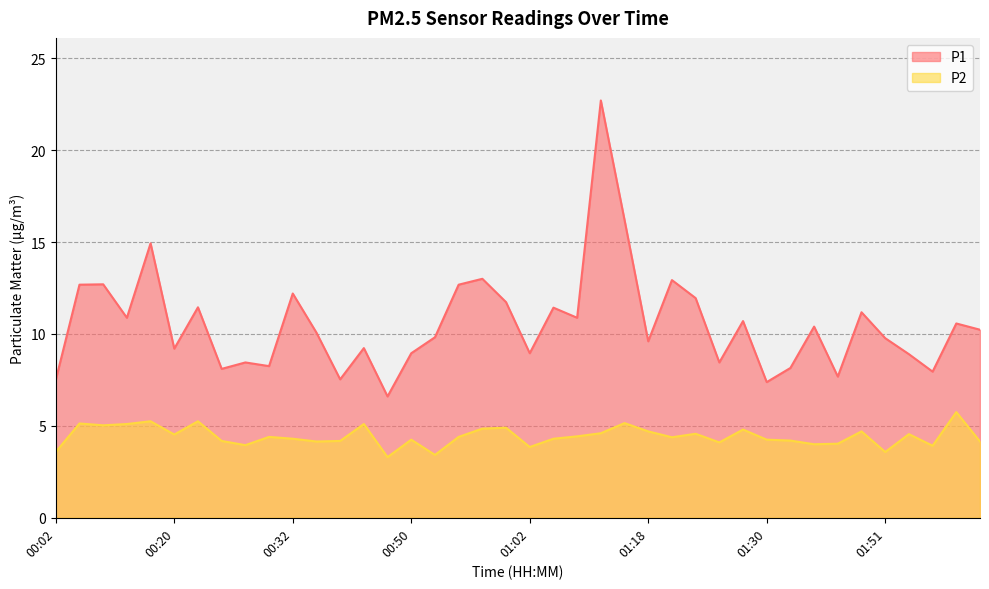

Reading left to right, what are all the values shown in this chart?

P1: 00:02=7.5	00:04=12.7	00:07=12.7	00:09=10.9	00:17=14.9	00:20=9.2	00:22=11.4	00:25=8.1	00:27=8.4	00:29=8.2	00:32=12.2	00:34=10.1	00:37=7.5	00:39=9.2	00:47=6.6	00:50=8.9	00:52=9.8	00:55=12.7	00:57=13.0	01:00=11.7	01:02=8.9	01:05=11.4	01:07=10.9	01:10=22.7	01:15=16.2	01:18=9.6	01:20=12.9	01:23=11.9	01:25=8.4	01:28=10.7	01:30=7.4	01:35=8.2	01:37=10.4	01:40=7.7	01:48=11.2	01:51=9.8	01:53=8.9	01:56=8.0	01:58=10.6	02:00=10.2
P2: 00:02=3.6	00:04=5.1	00:07=5.0	00:09=5.1	00:17=5.2	00:20=4.5	00:22=5.2	00:25=4.2	00:27=4.0	00:29=4.4	00:32=4.3	00:34=4.2	00:37=4.2	00:39=5.1	00:47=3.3	00:50=4.2	00:52=3.4	00:55=4.4	00:57=4.8	01:00=4.9	01:02=3.9	01:05=4.3	01:07=4.4	01:10=4.6	01:15=5.2	01:18=4.7	01:20=4.4	01:23=4.6	01:25=4.1	01:28=4.8	01:30=4.2	01:35=4.2	01:37=4.0	01:40=4.0	01:48=4.7	01:51=3.6	01:53=4.5	01:56=3.9	01:58=5.8	02:00=4.2